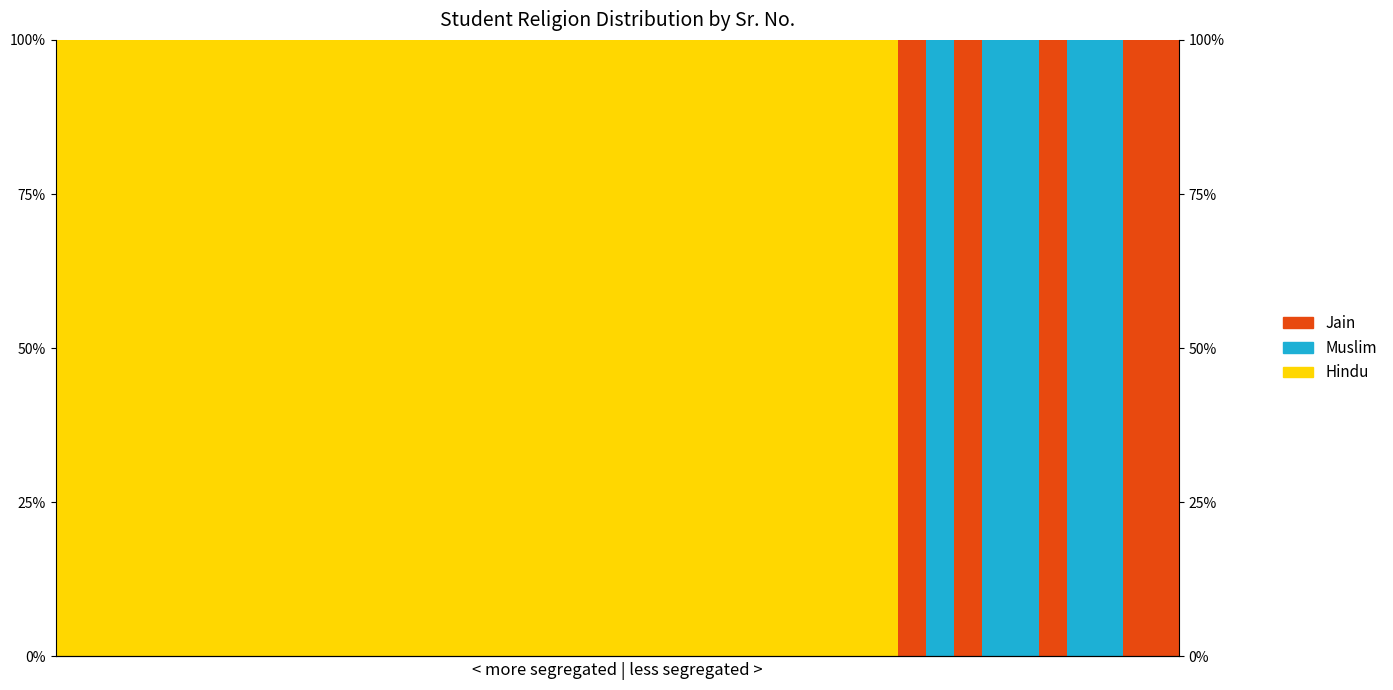

Does the chart contain stacked bars?

No